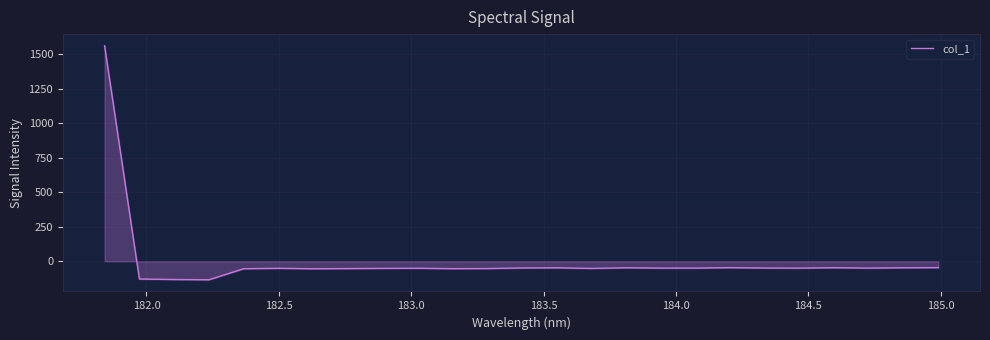

What is the smallest value displayed?

-133.5